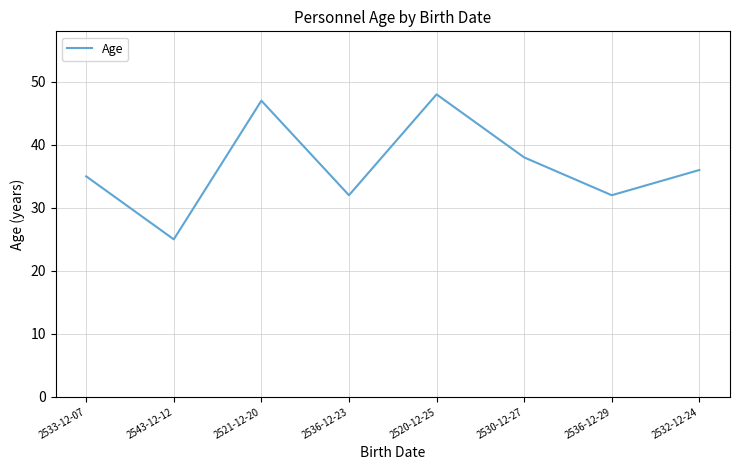

Where does the data first go above 36?

2521-12-20